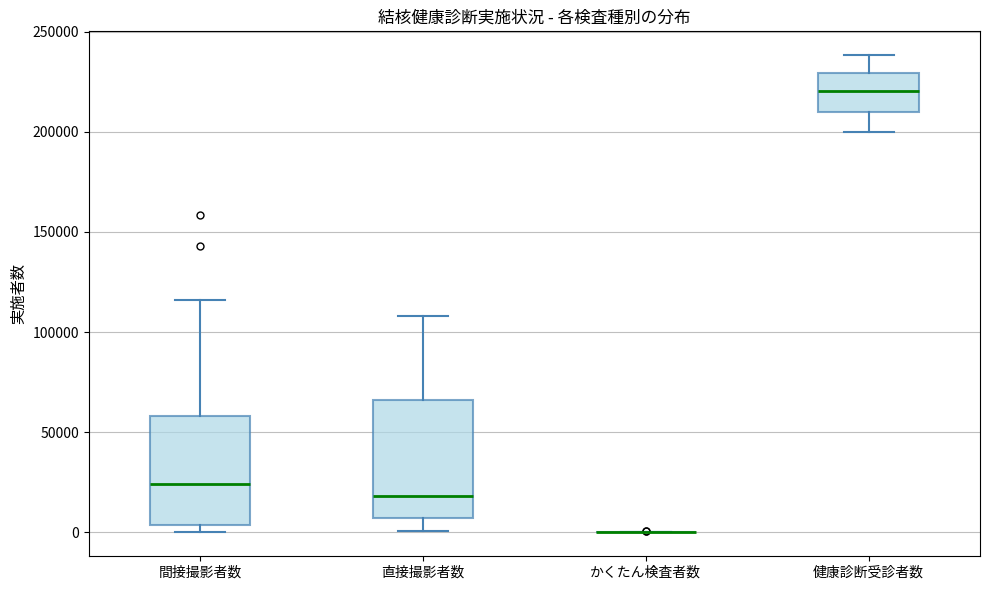

Reading left to right, read every box against the y-axis: the position of its median line, the range the box covers, and the ends of its whiskers. The values are not printed on the chart, so give them approximately, as read against the axis.

間接撮影者数: median 25000, box 5000 to 60000, whiskers 0 to 115000
直接撮影者数: median 20000, box 5000 to 65000, whiskers 0 to 110000
かくたん検査者数: box collapsed to a line at 0, whiskers 0 to 0
健康診断受診者数: median 220000, box 210000 to 230000, whiskers 200000 to 240000